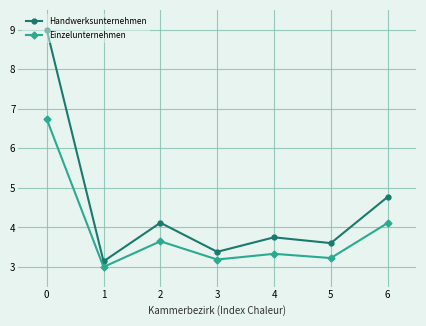

The value of Handwerksunternehmen at 6 is 4.8. True or false?

True